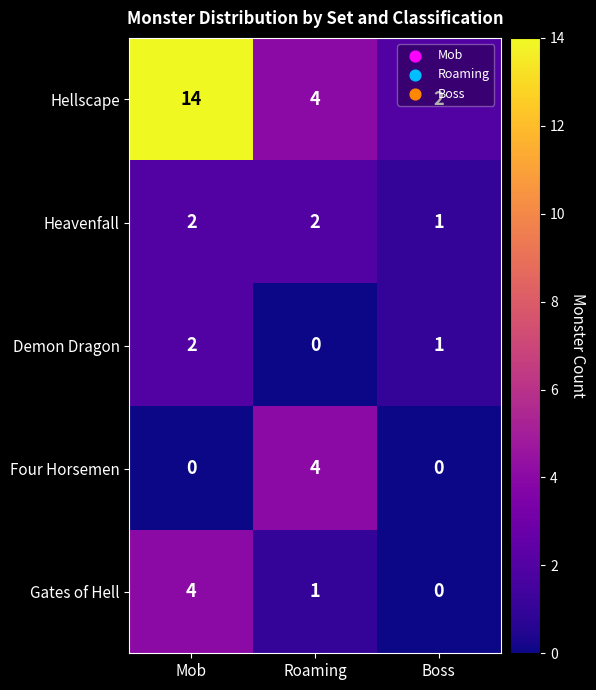

What is the sum of the Hellscape values at Mob and Roaming?

18